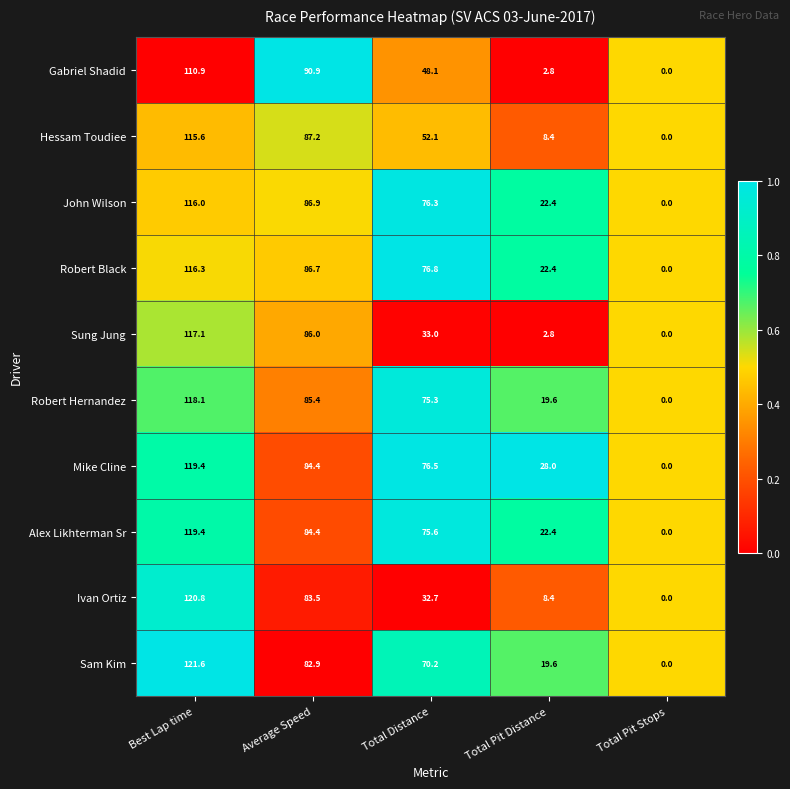

At which category is the sum across all series the highest?

Best Lap time